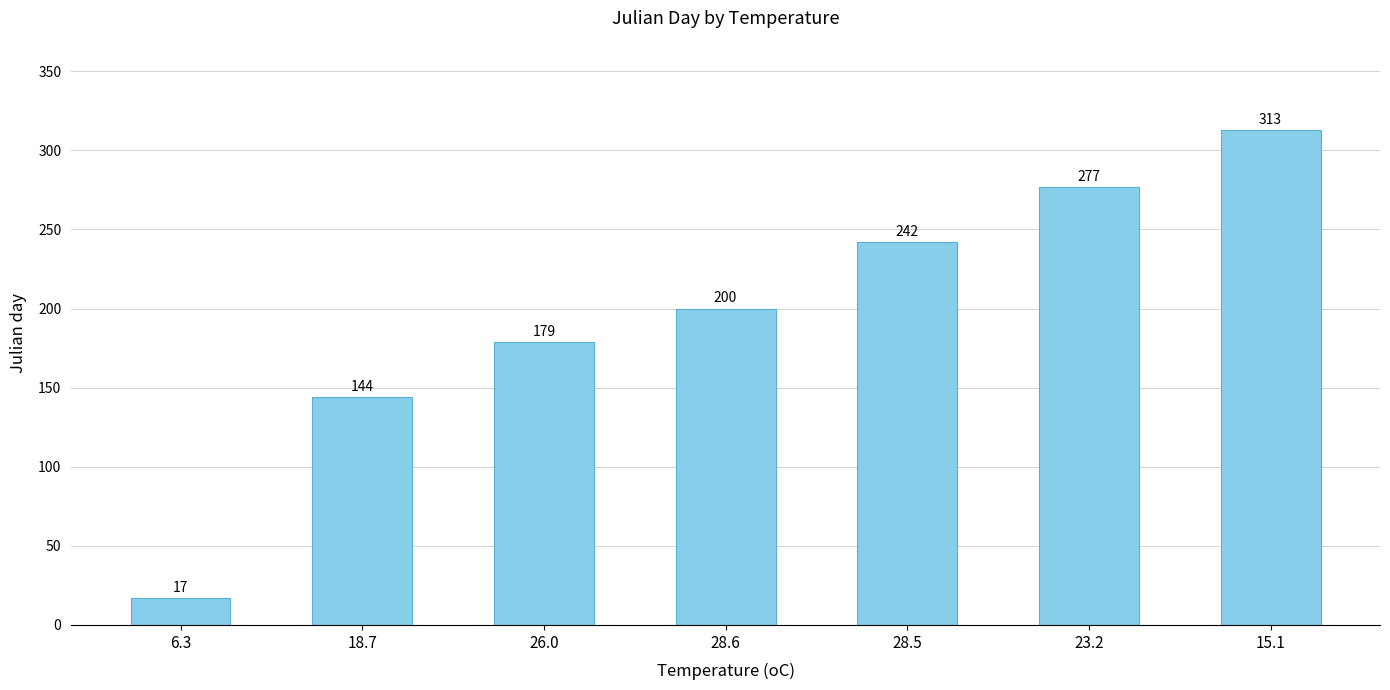

How many values are between 144 and 277?

5